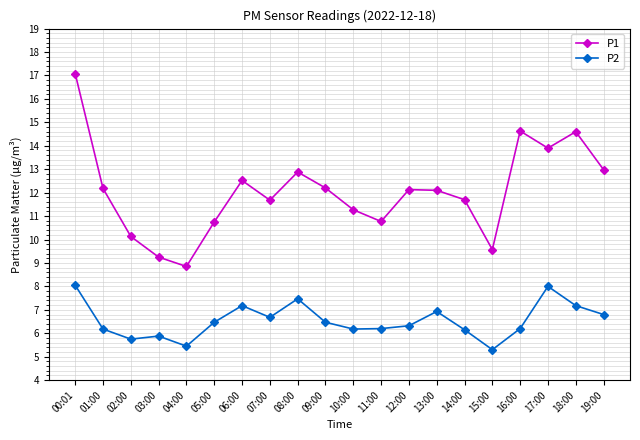

Rank the series by their average value, from lowest to highest.

P2, P1